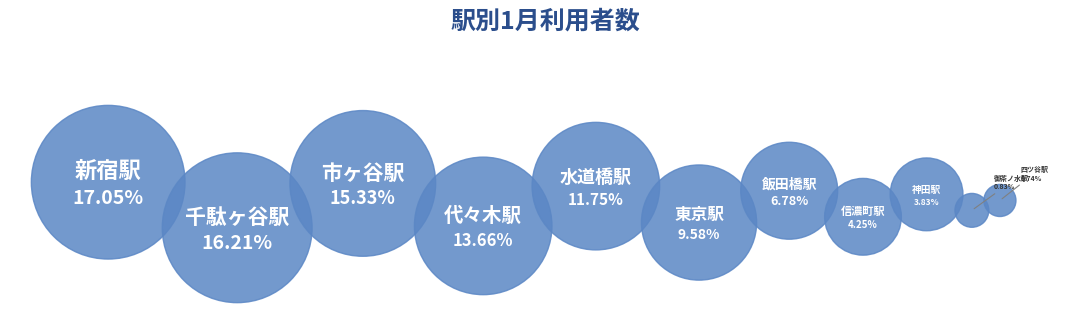

To the nearest percent, what is the difference between the 市ヶ谷駅 and 千駄ヶ谷駅 slice percentages?

1%